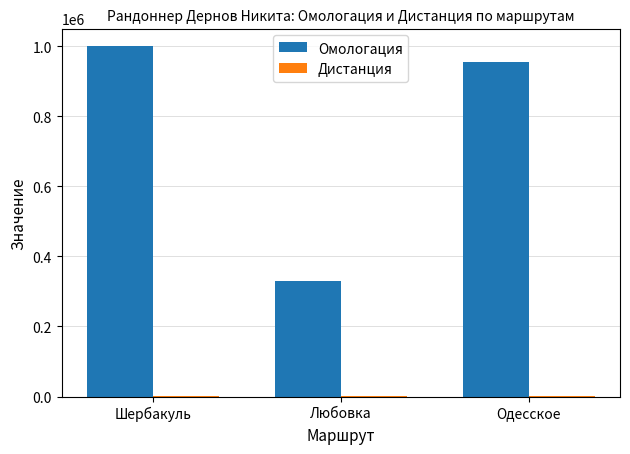

At which category is the sum across all series the highest?

Шербакуль